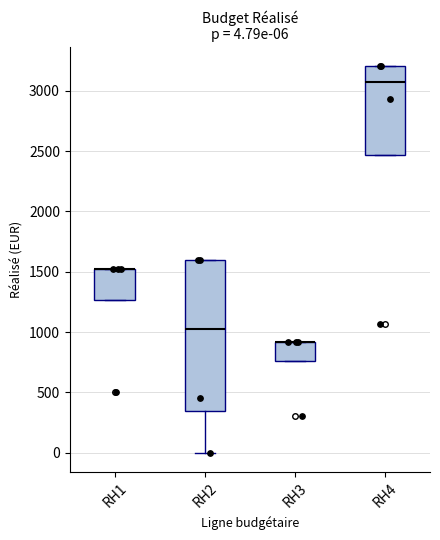

Comparing the boxes themselves (not the whiskers), which one is the tallest?

RH2